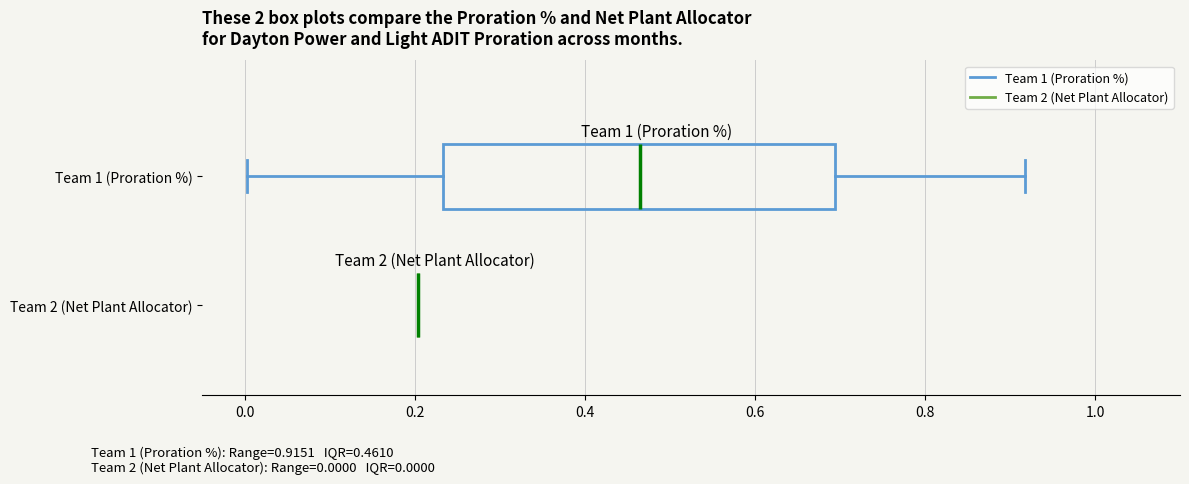

Reading bottom to top, transcribe this box plot: for each box, give where its median line is, the range the box spans, and where its two whiskers end, as read against the x-axis. The values are not printed on the chart, so give them approximately, as read against the axis.

Team 2 (Net Plant Allocator): box collapsed to a line at 0.20, whiskers 0.20 to 0.20
Team 1 (Proration %): median 0.46, box 0.24 to 0.70, whiskers 0.00 to 0.92